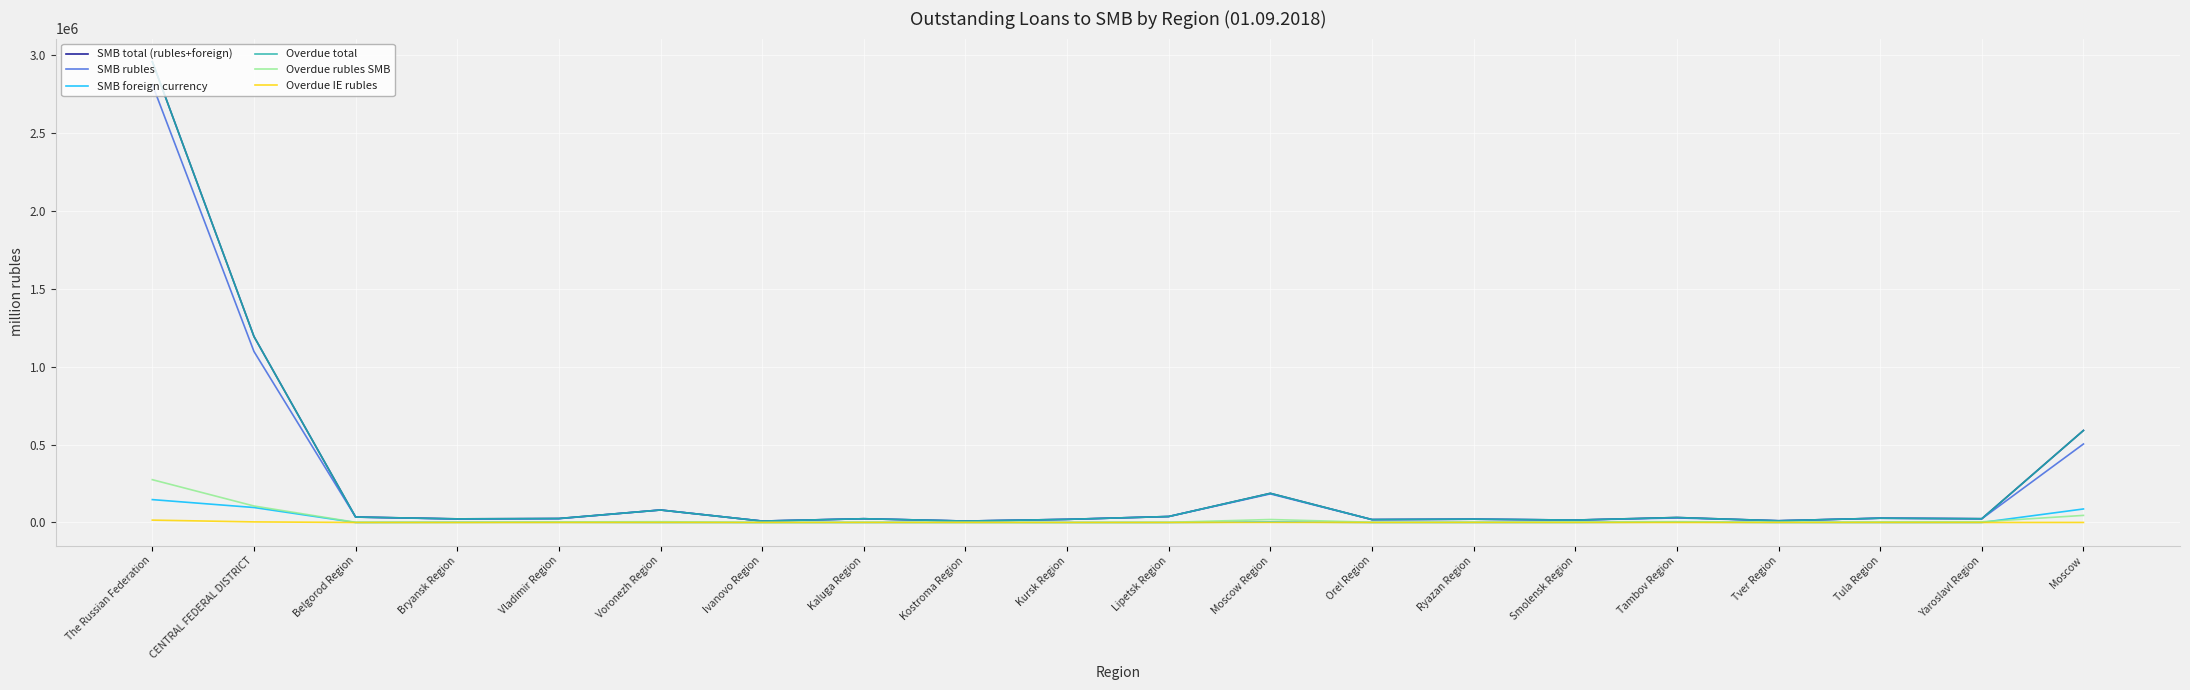

Does the chart have visible grid lines?

Yes